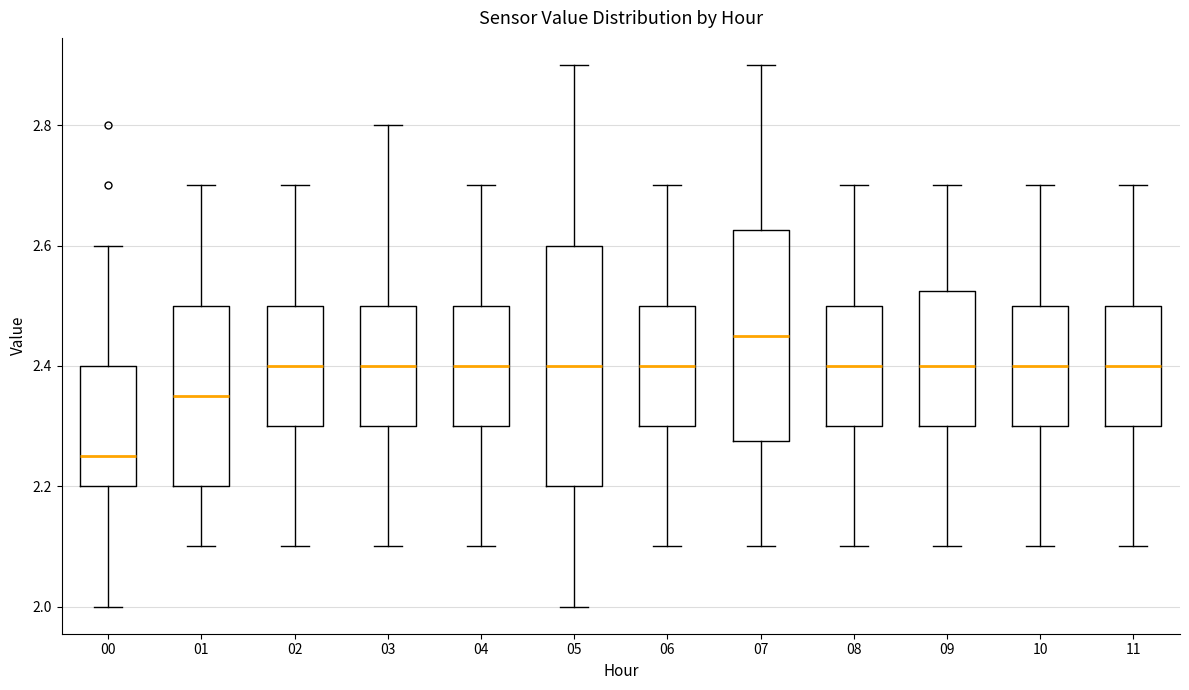

Which box is the tallest, from its lower edge to its upper edge?

05